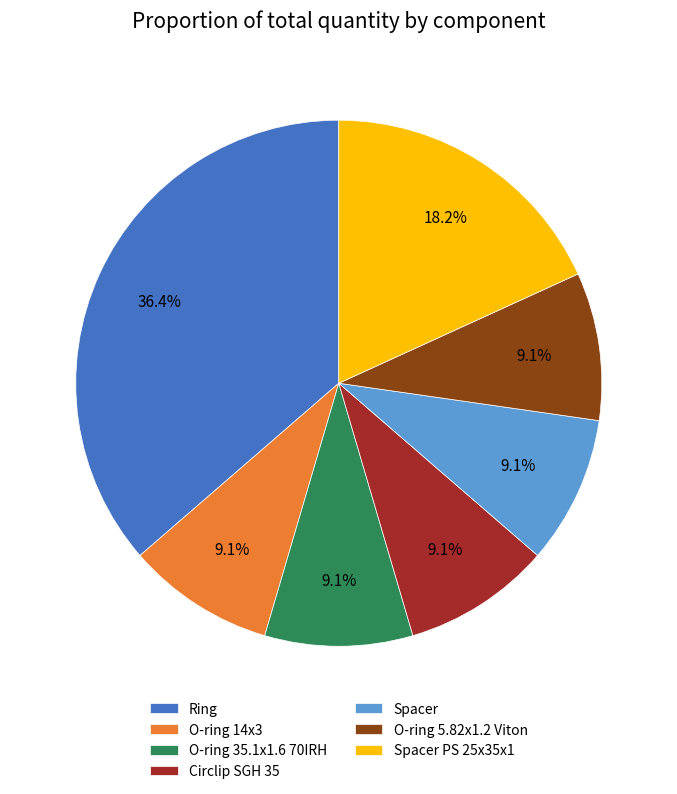

Which category has the biggest portion of the pie?

Ring